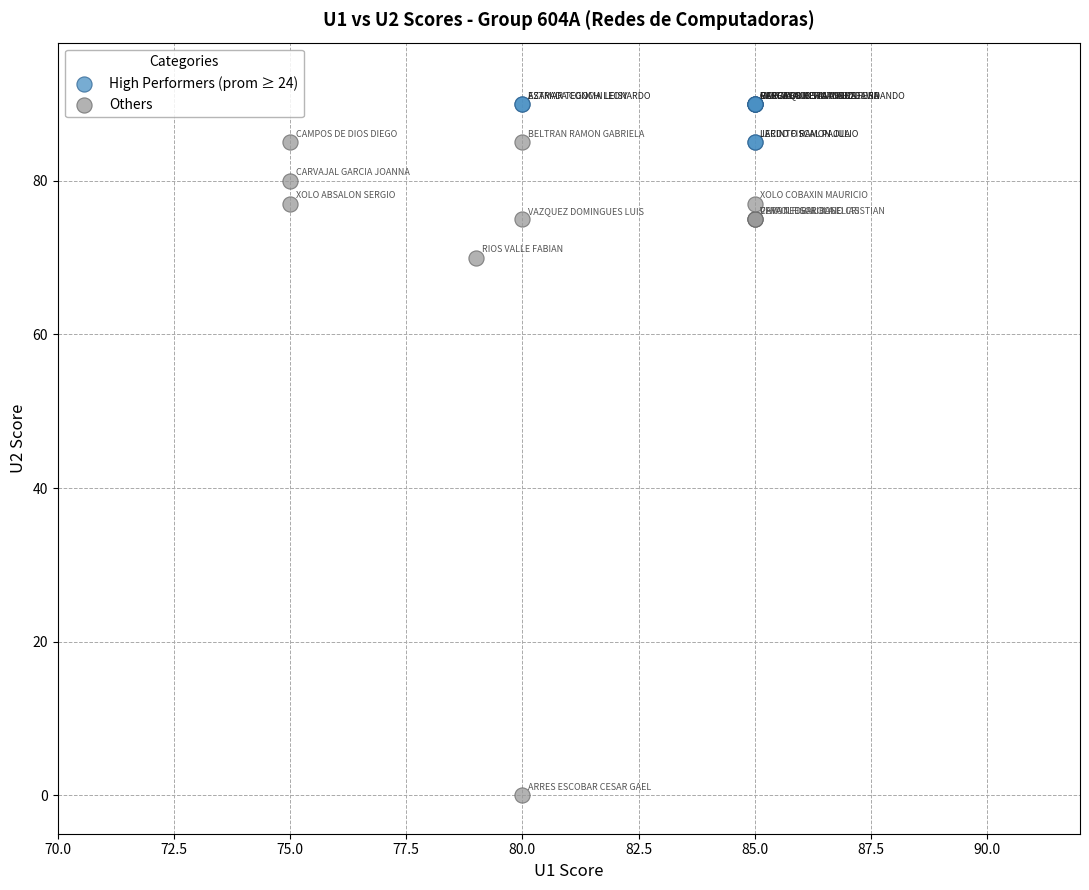

Which series contains the lowest Y value?

Others